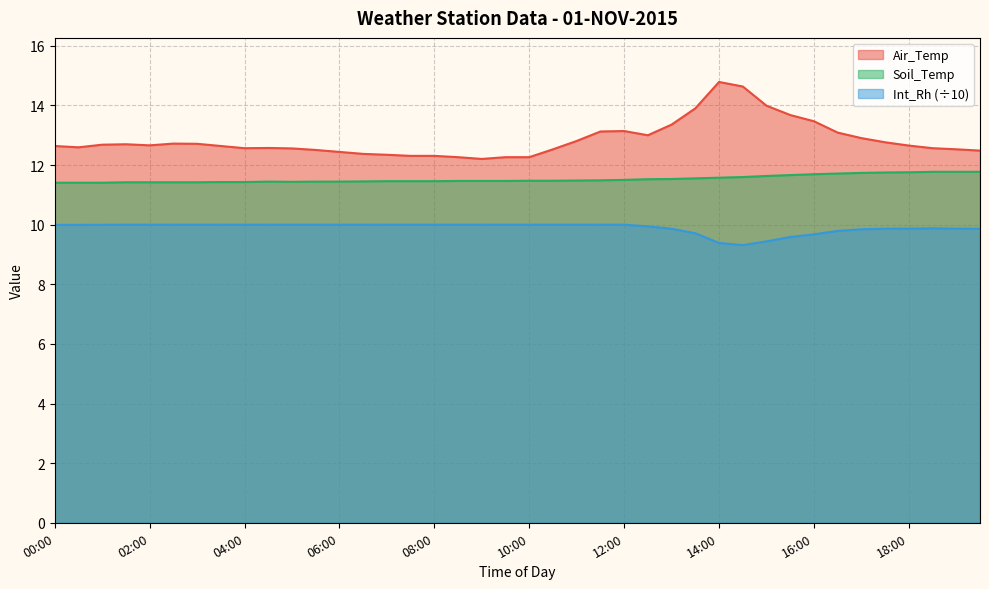

How many series are shown in this chart?

3